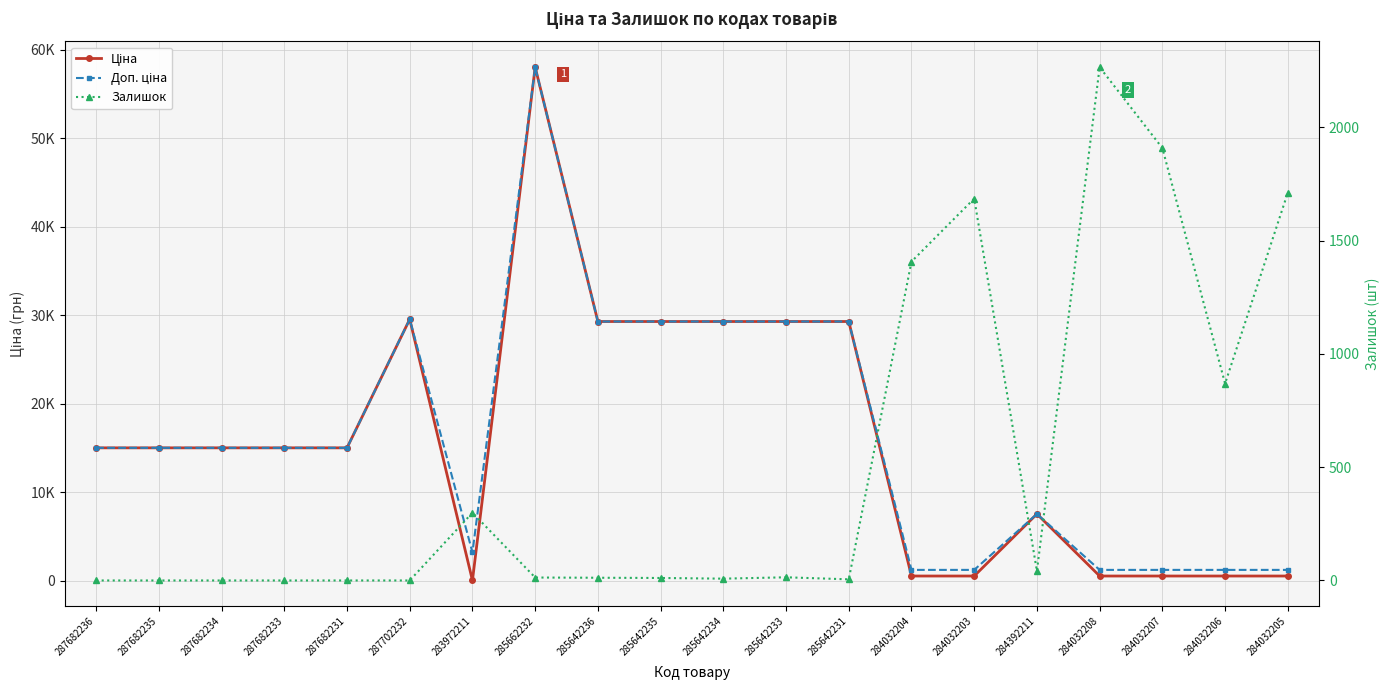

List the labels in order of Залишок value, smallest first.

287682236, 287682235, 287682234, 287682233, 287682231, 287702232, 285642231, 285642234, 285642235, 285642236, 285662232, 285642233, 284392211, 283972211, 284032206, 284032204, 284032203, 284032205, 284032207, 284032208